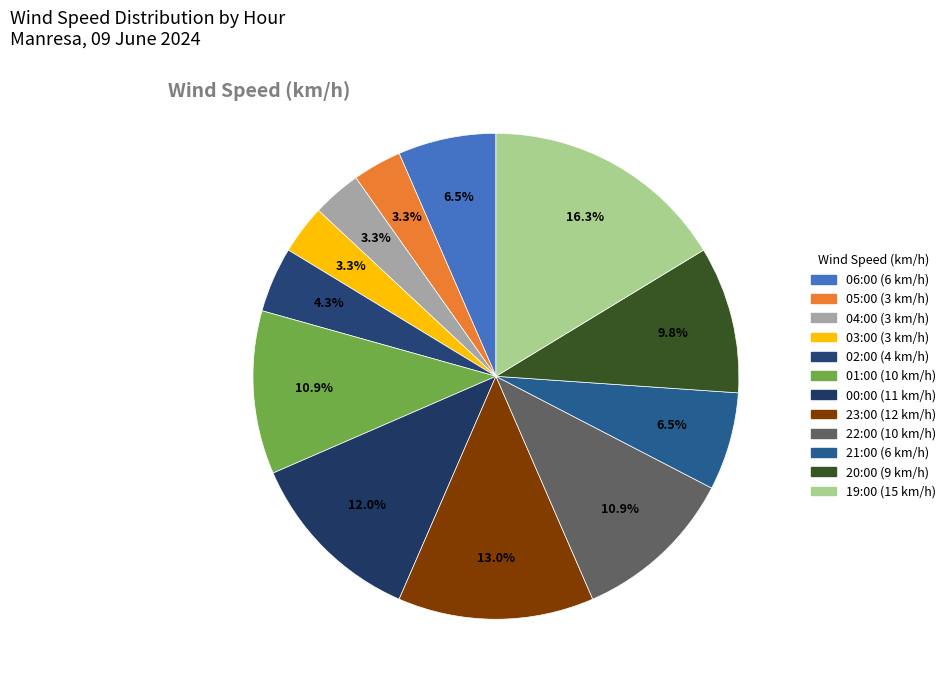

Combined, what portion of the pie is 03:00 and 23:00?

16.3%